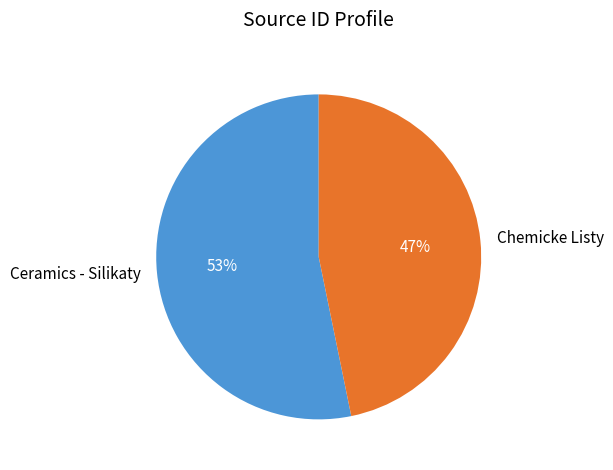

Which slice is the smallest?

Chemicke Listy